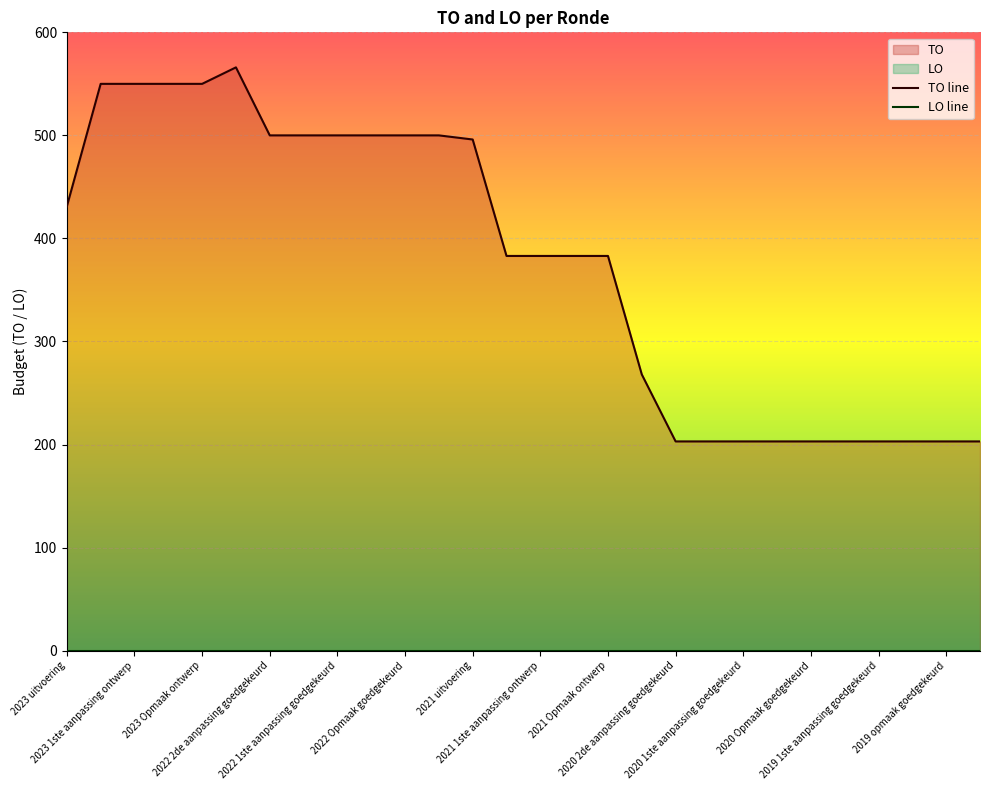

At which category does the chart reach its peak across all series?

2022 uitvoering